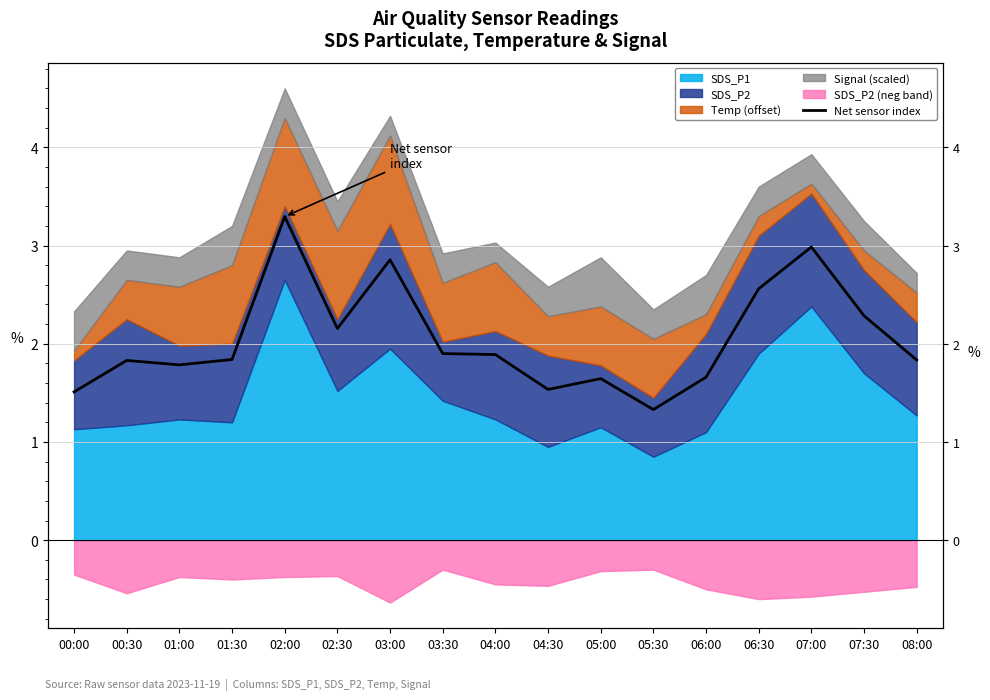

How many points are higher than both their immediate neighbors (excluding endpoints)?

5